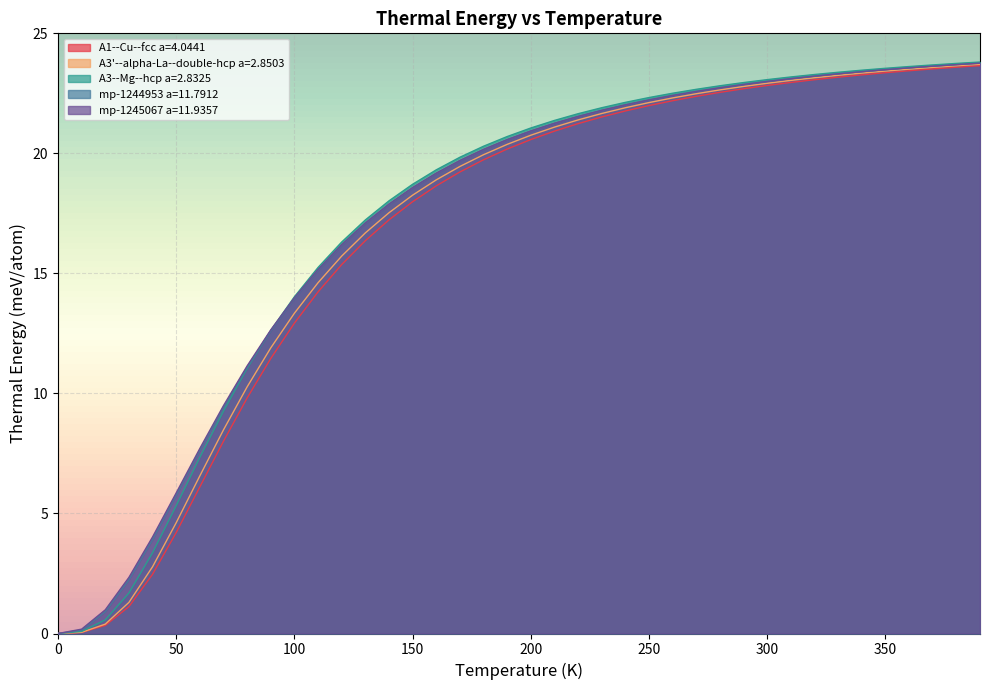

True or false: mp-1245067 a=11.9357 has a value of 1.5 at 20.0.

False